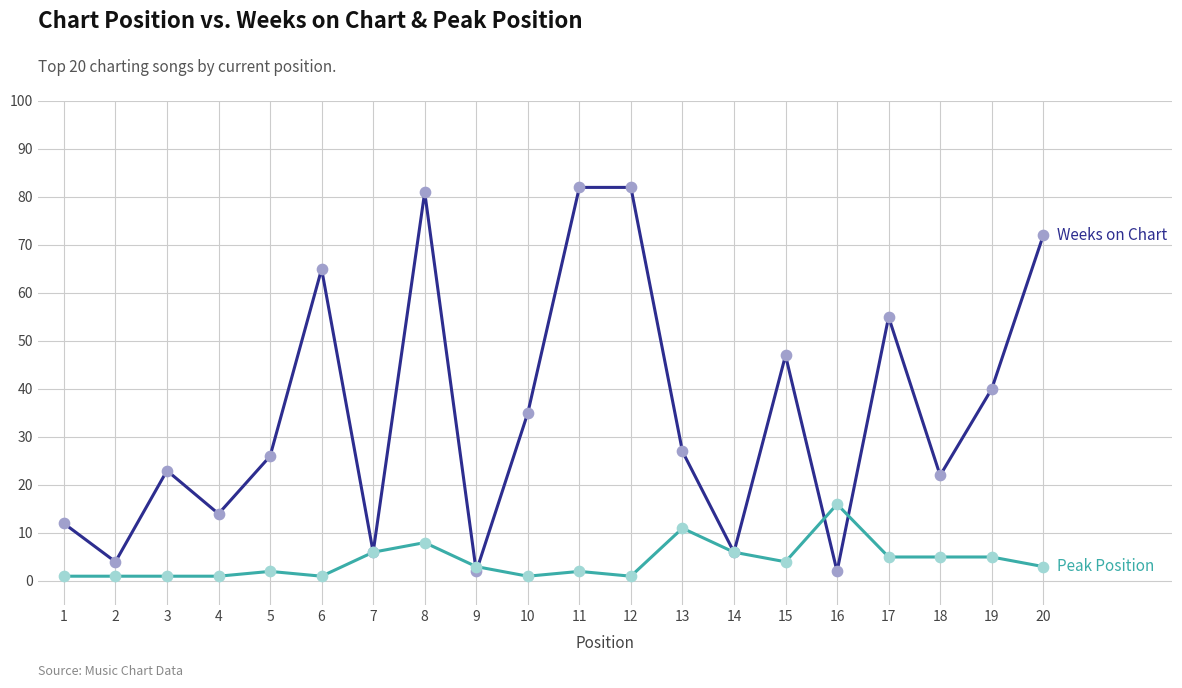

At which category is the sum across all series the highest?

8